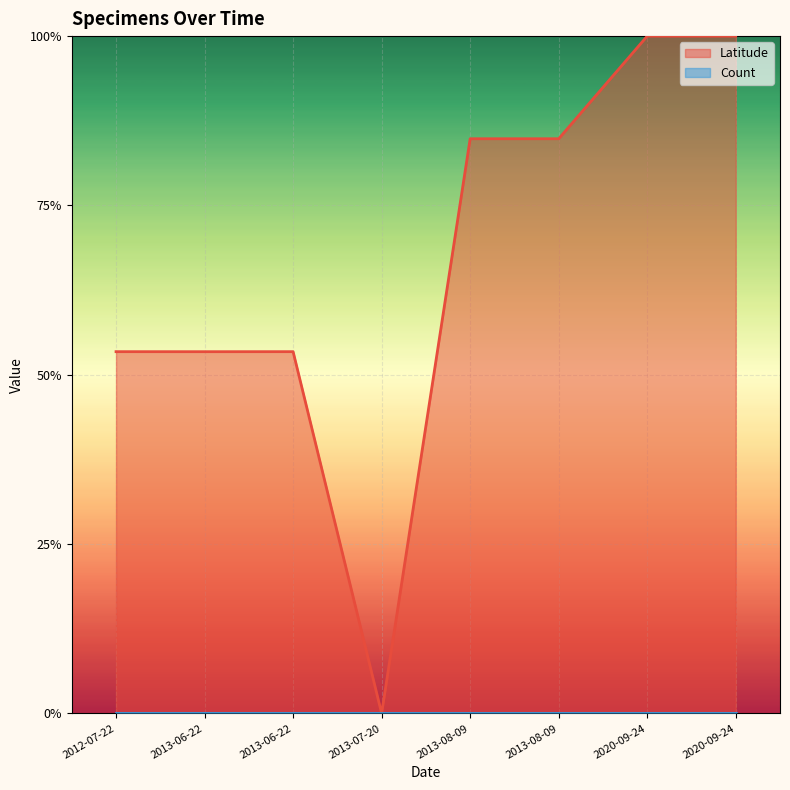

What is the difference between the values at 2012-07-22 and 2013-07-20?

0.5